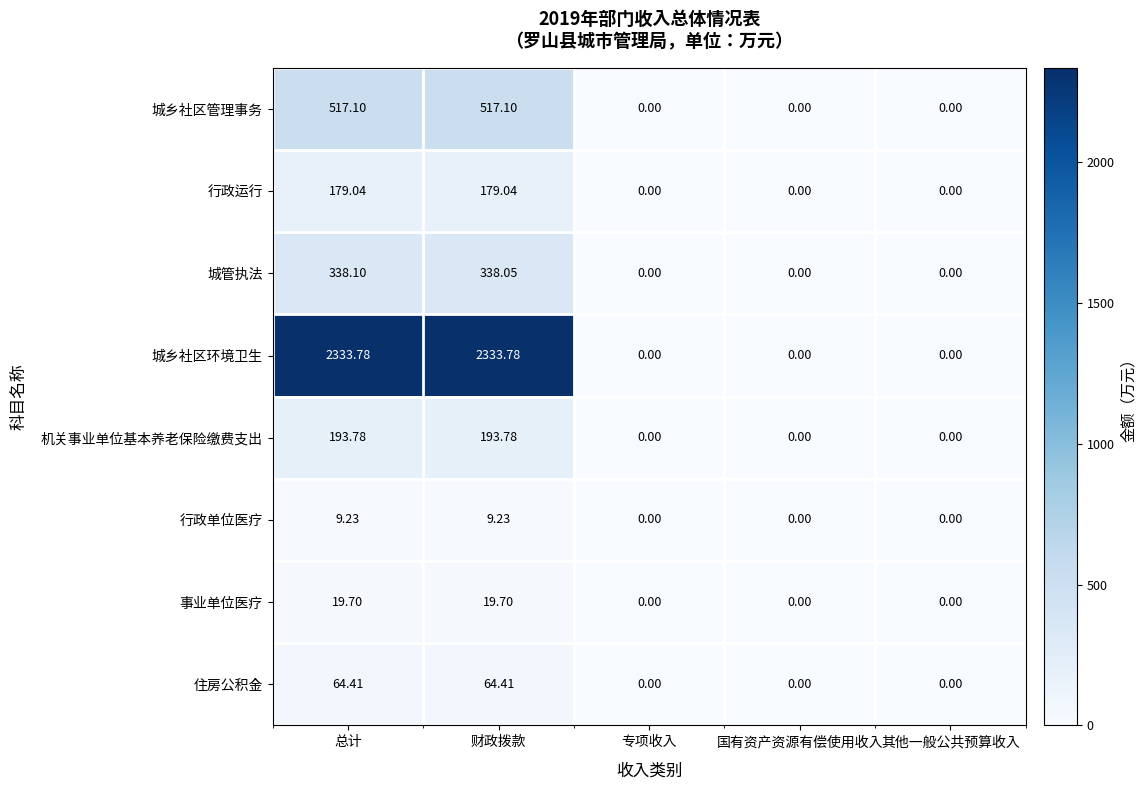

How many data points in 机关事业单位基本养老保险缴费支出 are above 0?

2